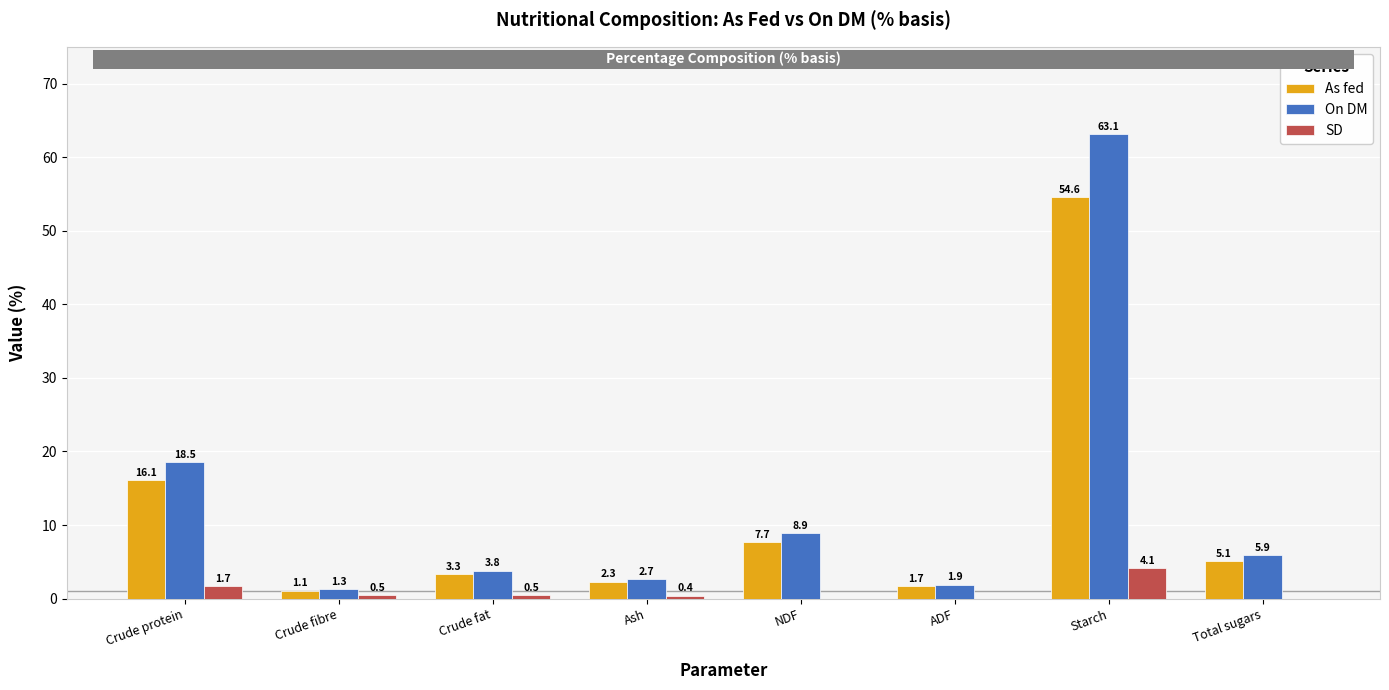

How many data points in As fed are above 5?

4